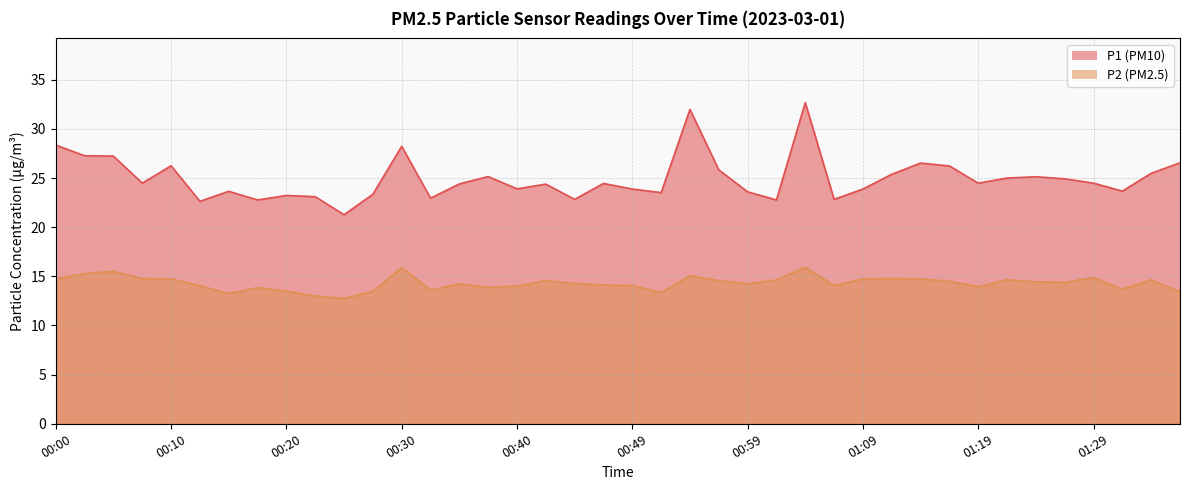

What is the difference between the maximum and second lowest values in the P2 series?

2.9